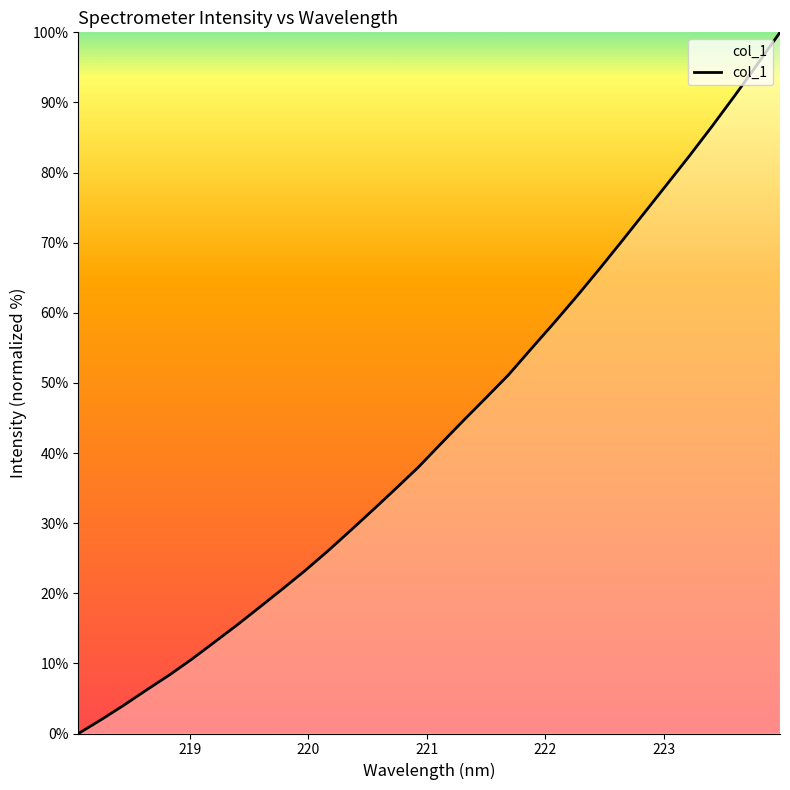

Is this an area chart (filled region under the line)?

No